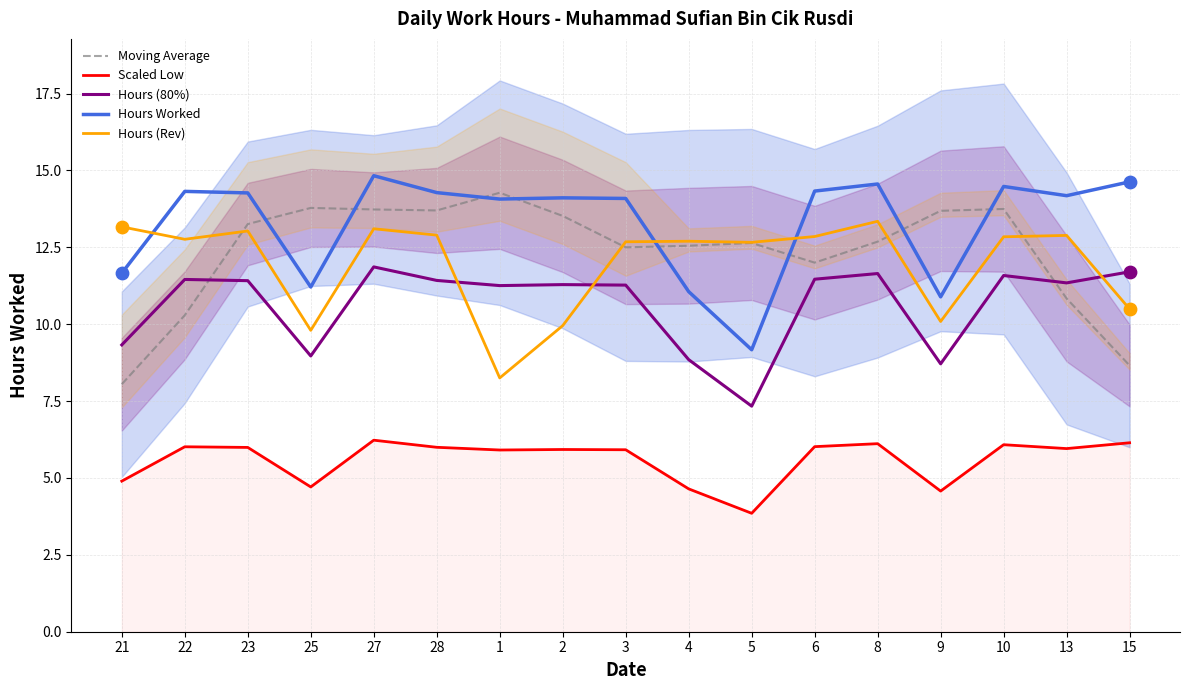

What is the total value across all series at 28?

58.3